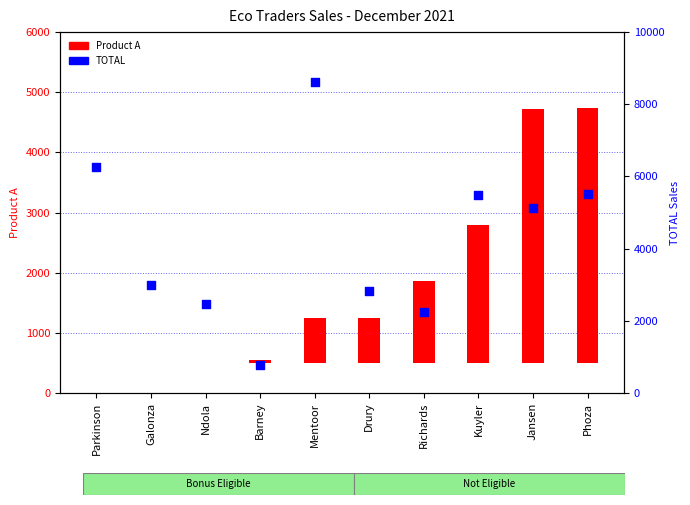

Is the value of TOTAL at Jansen greater than the value of Product A at Richards?

Yes